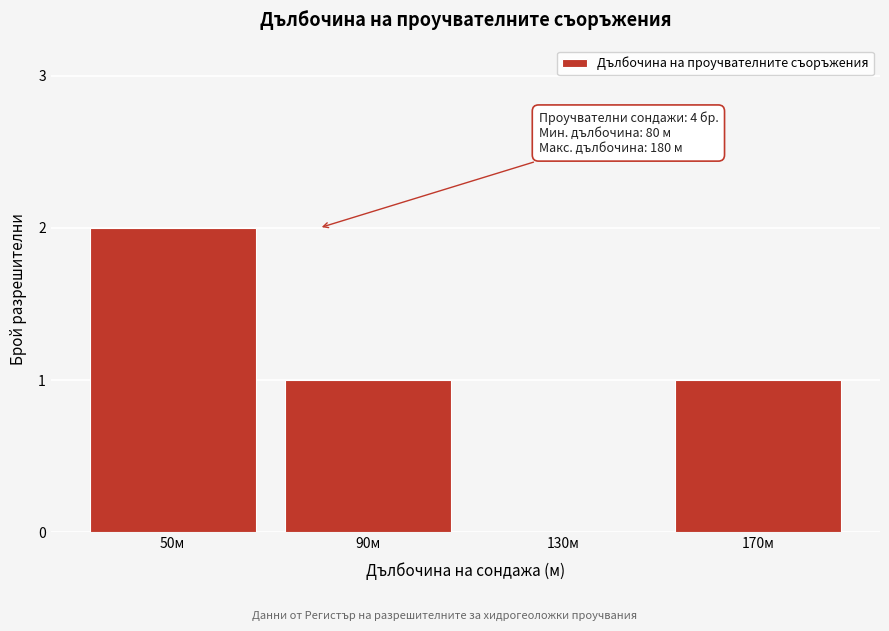

Reading left to right, what are all the values shown in this chart?

50м=2	90м=1	130м=0	170м=1